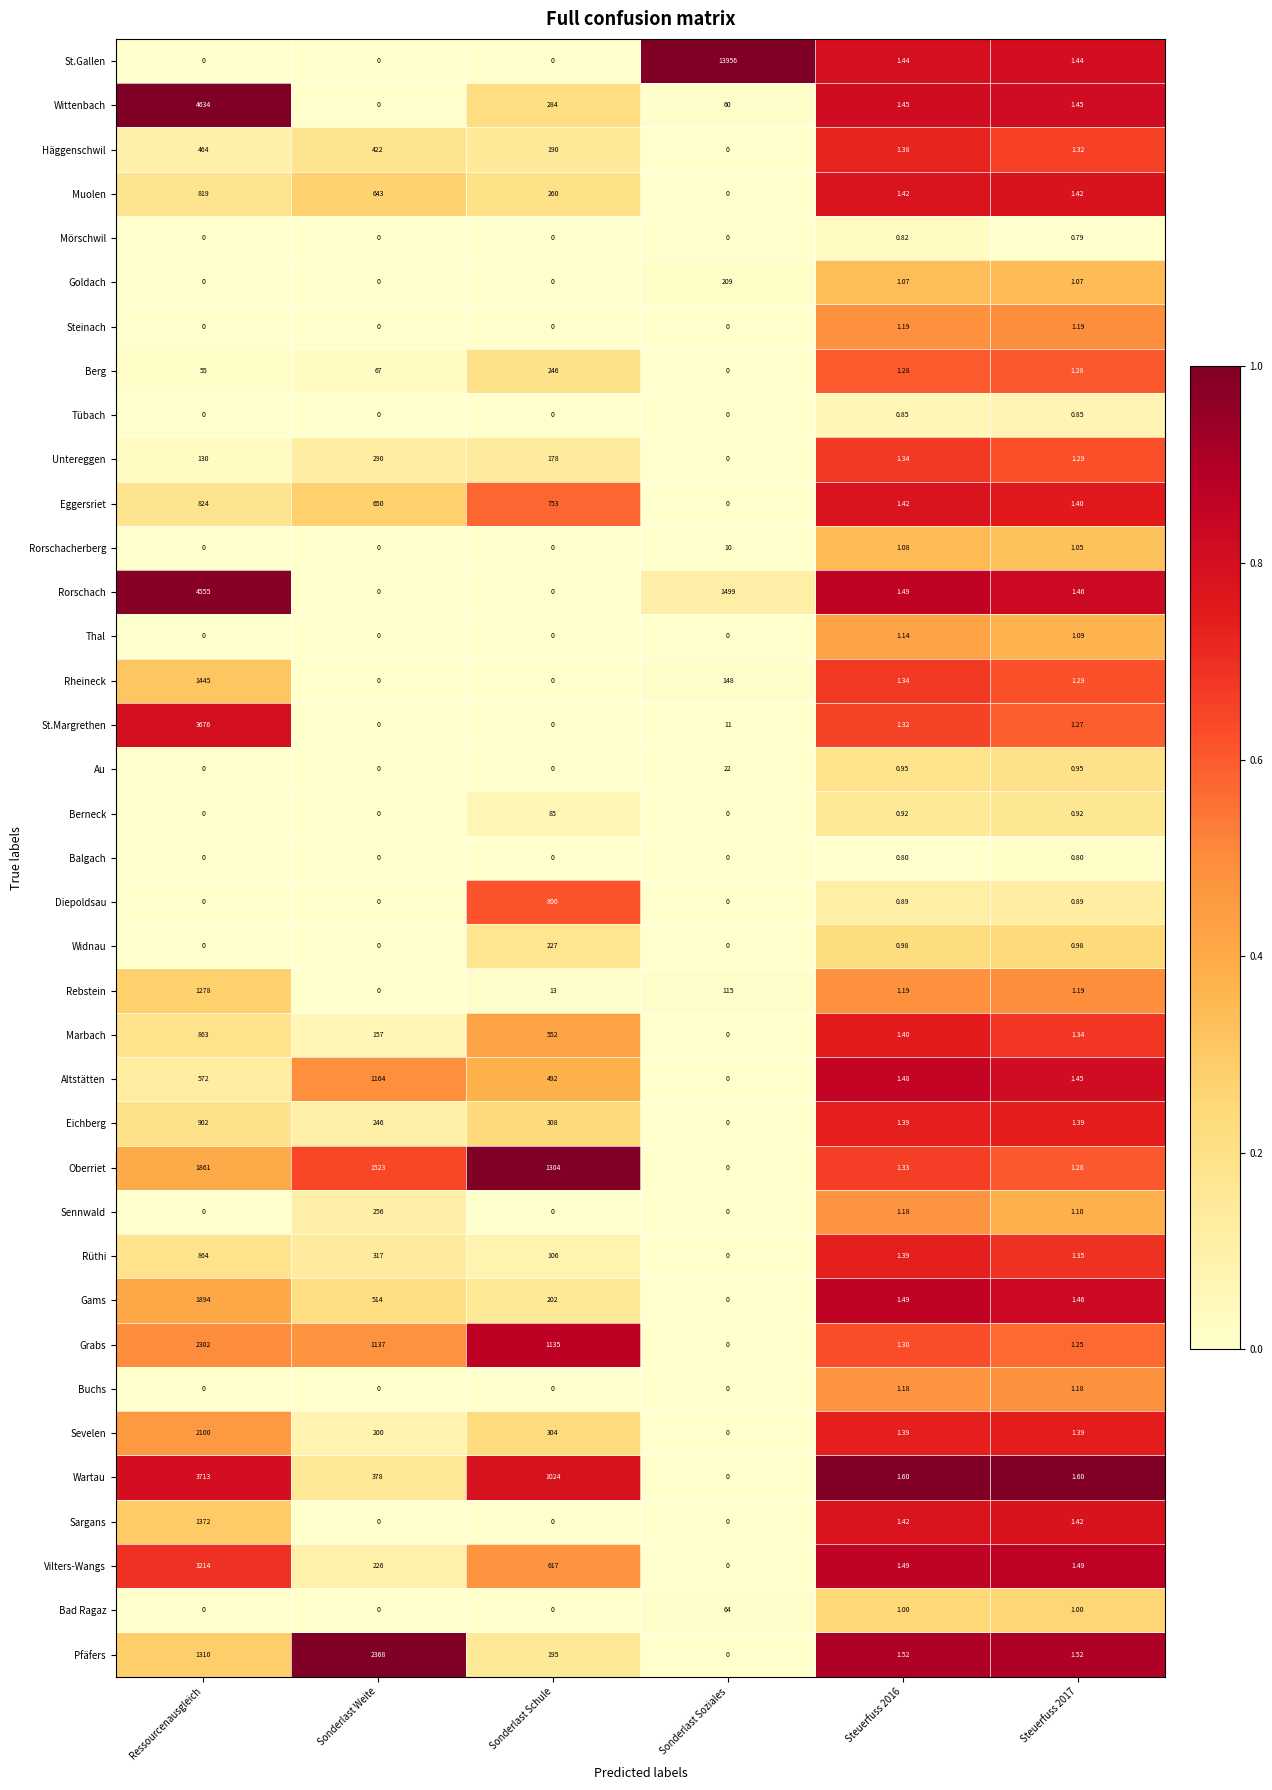

At which category is the sum across all series the highest?

Ressourcenausgleich